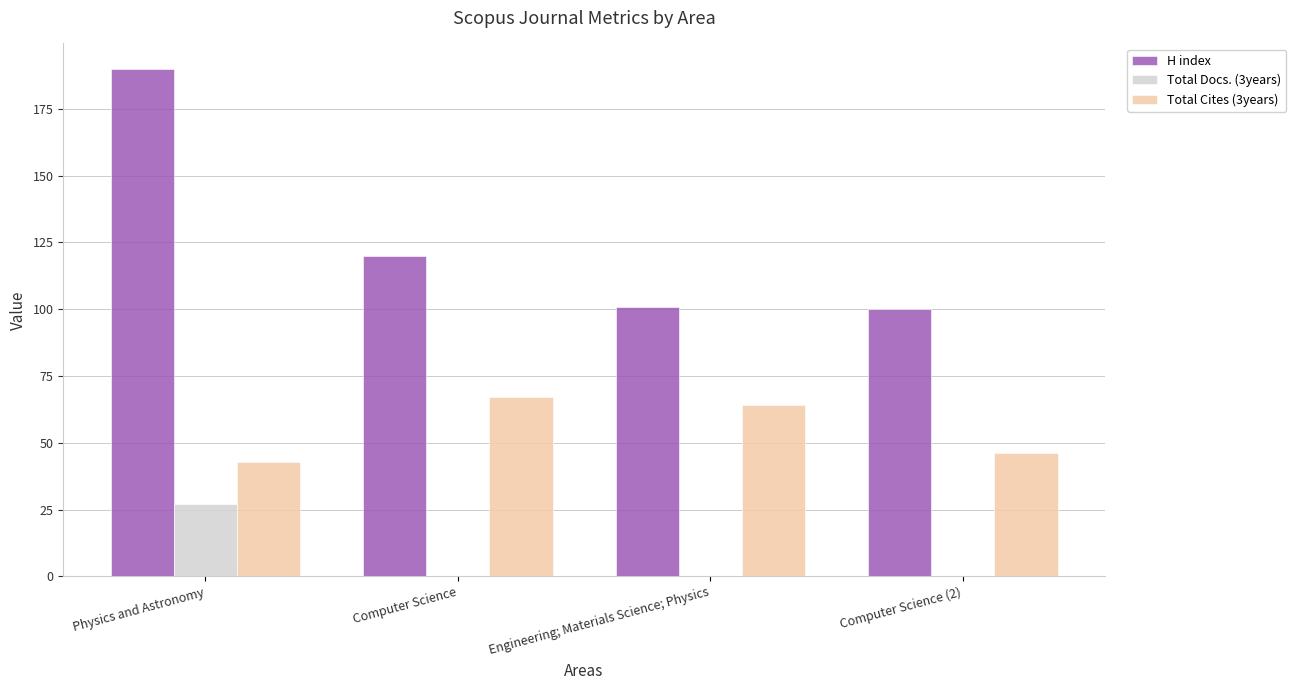

Reading left to right, what are all the values shown in this chart?

H index: Physics and Astronomy=190	Computer Science=120	Engineering; Materials Science; Physics=101	Computer Science (2)=100
Total Docs. (3years): Physics and Astronomy=27	Computer Science=0	Engineering; Materials Science; Physics=0	Computer Science (2)=0
Total Cites (3years): Physics and Astronomy=43	Computer Science=67	Engineering; Materials Science; Physics=64	Computer Science (2)=46